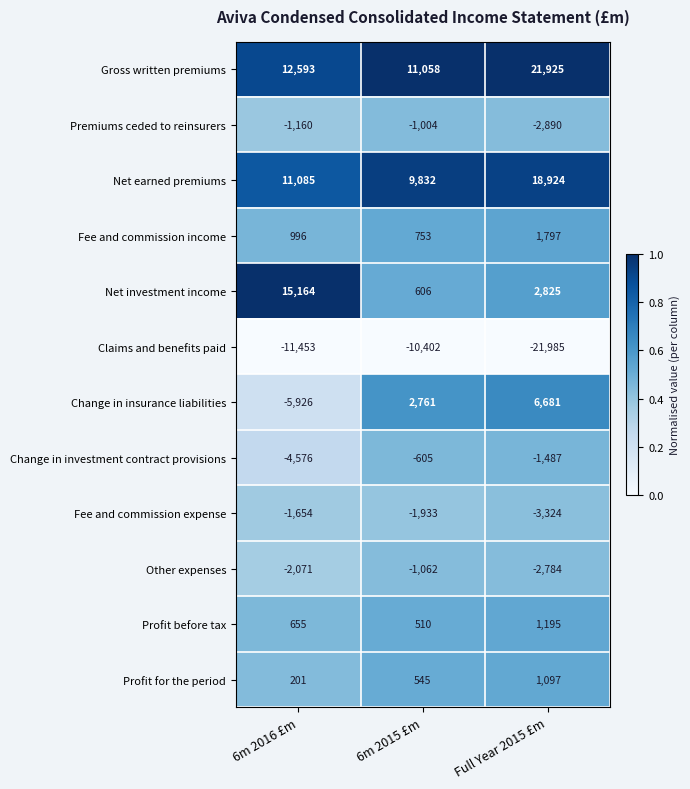

The value of Fee and commission expense at 6m 2016 £m is -1654. True or false?

True